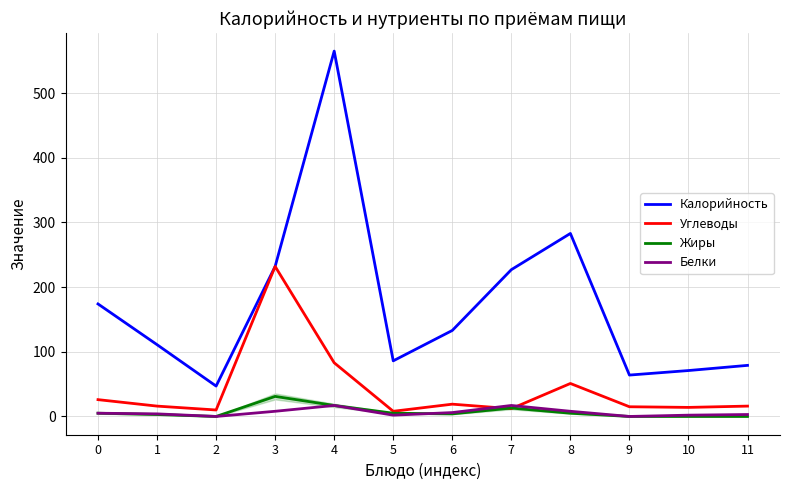

Read the Белки value at 3.

8